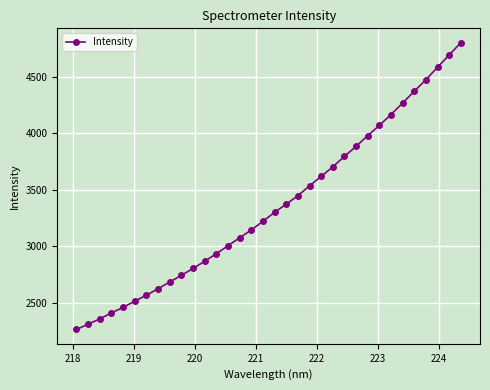

What is the value of the 25th point from the left?

3884.6